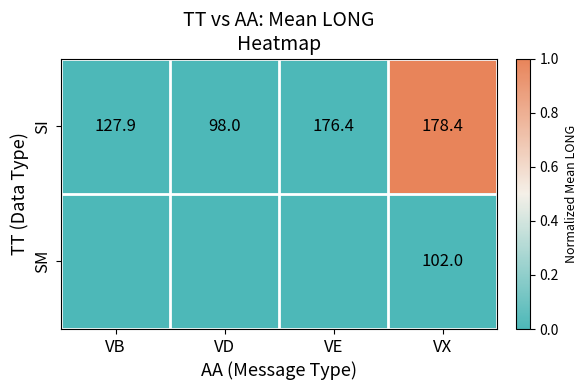

Is it true that SI equals 98.0 at VD?

True